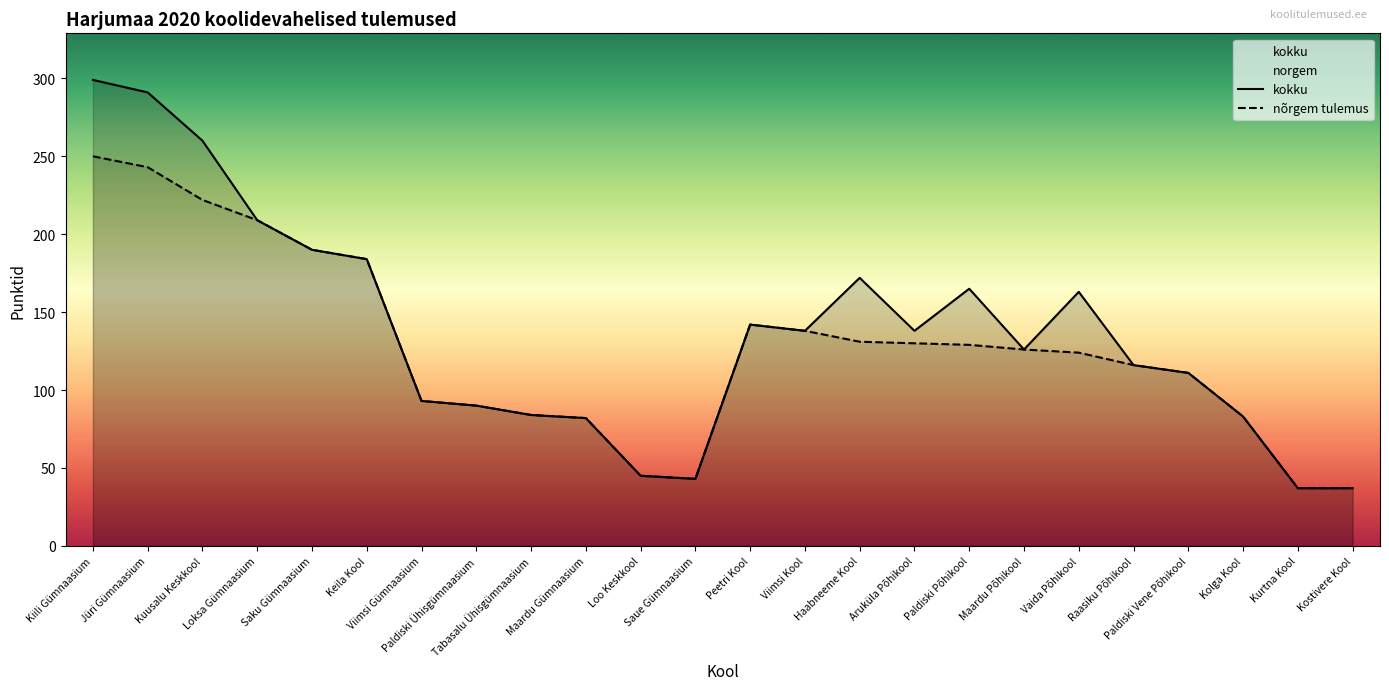

Reading left to right, list all the values displayed in this chart.

kokku: Kiili Gümnaasium=299	Jüri Gümnaasium=291	Kuusalu Keskkool=260	Loksa Gümnaasium=209	Saku Gümnaasium=190	Keila Kool=184	Viimsi Gümnaasium=93	Paldiski Ühisgümnaasium=90	Tabasalu Ühisgümnaasium=84	Maardu Gümnaasium=82	Loo Keskkool=45	Saue Gümnaasium=43	Peetri Kool=142	Viimsi Kool=138	Haabneeme Kool=172	Aruküla Põhikool=138	Paldiski Põhikool=165	Maardu Põhikool=126	Vaida Põhikool=163	Raasiku Põhikool=116	Paldiski Vene Põhikool=111	Kolga Kool=83	Kurtna Kool=37	Kostivere Kool=37
nõrgem tulemus: Kiili Gümnaasium=250	Jüri Gümnaasium=243	Kuusalu Keskkool=222	Loksa Gümnaasium=209	Saku Gümnaasium=190	Keila Kool=184	Viimsi Gümnaasium=93	Paldiski Ühisgümnaasium=90	Tabasalu Ühisgümnaasium=84	Maardu Gümnaasium=82	Loo Keskkool=45	Saue Gümnaasium=43	Peetri Kool=142	Viimsi Kool=138	Haabneeme Kool=131	Aruküla Põhikool=130	Paldiski Põhikool=129	Maardu Põhikool=126	Vaida Põhikool=124	Raasiku Põhikool=116	Paldiski Vene Põhikool=111	Kolga Kool=83	Kurtna Kool=37	Kostivere Kool=37